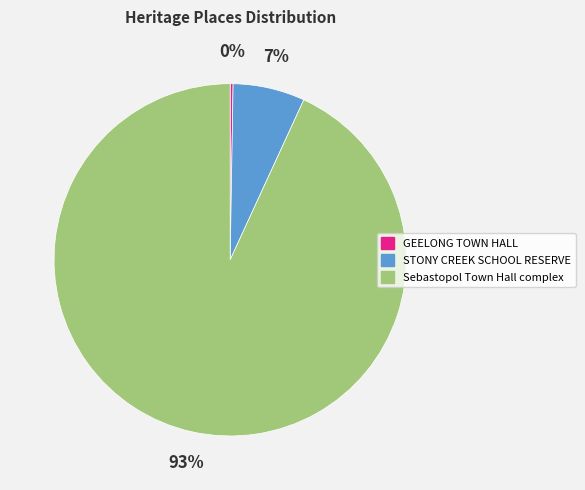

Combined, do STONY CREEK SCHOOL RESERVE and Sebastopol Town Hall complex account for over 50%?

Yes